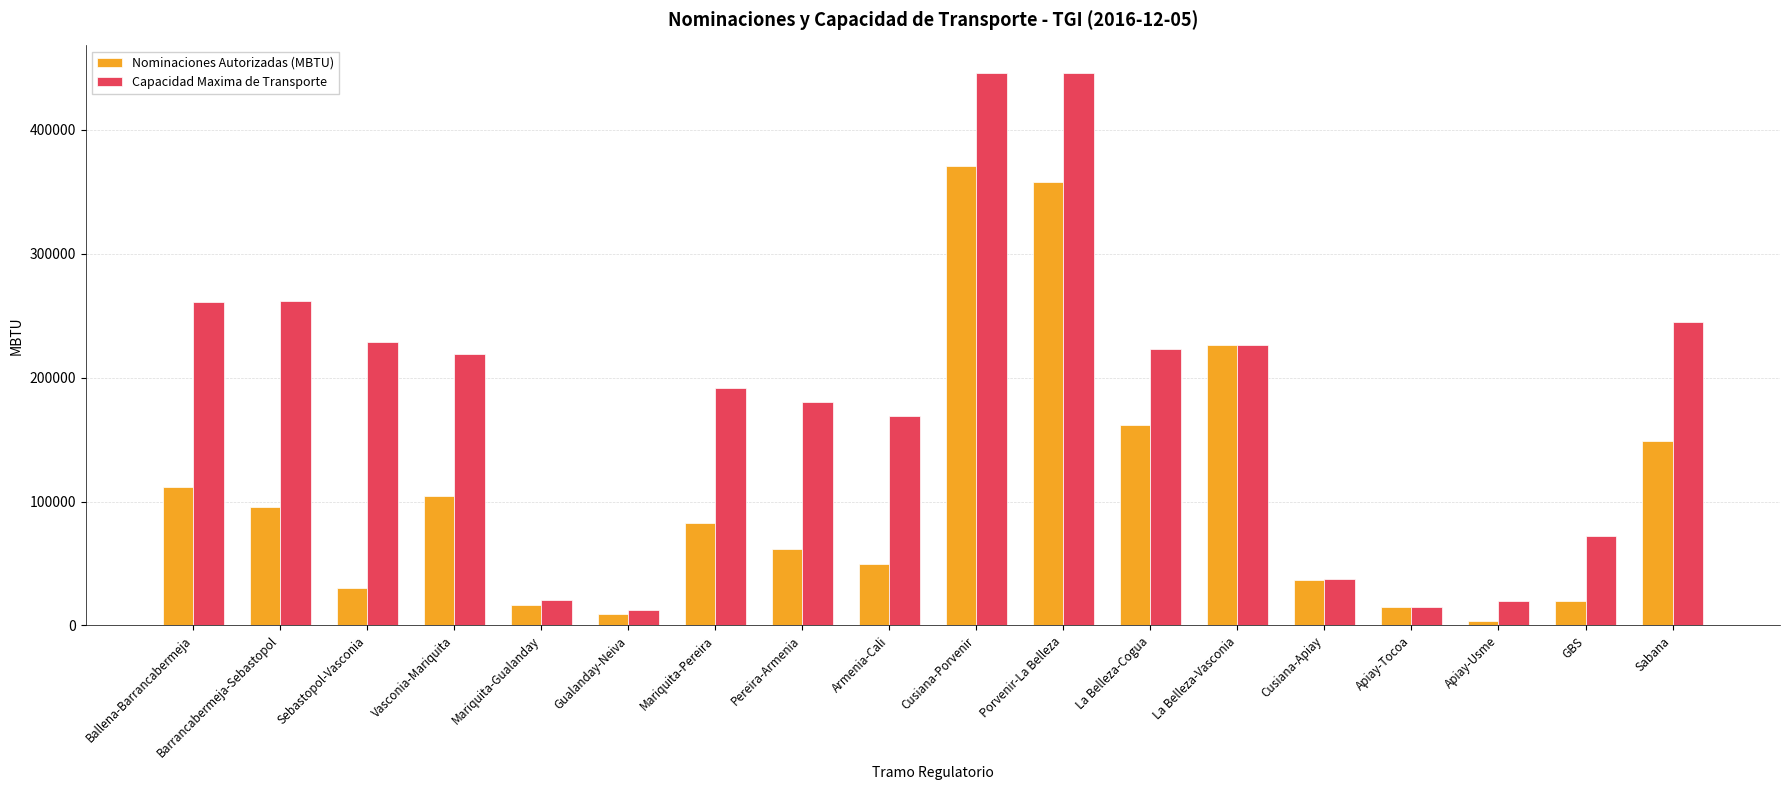

Rank the series by their average value, from highest to lowest.

Capacidad Maxima de Transporte, Nominaciones Autorizadas (MBTU)